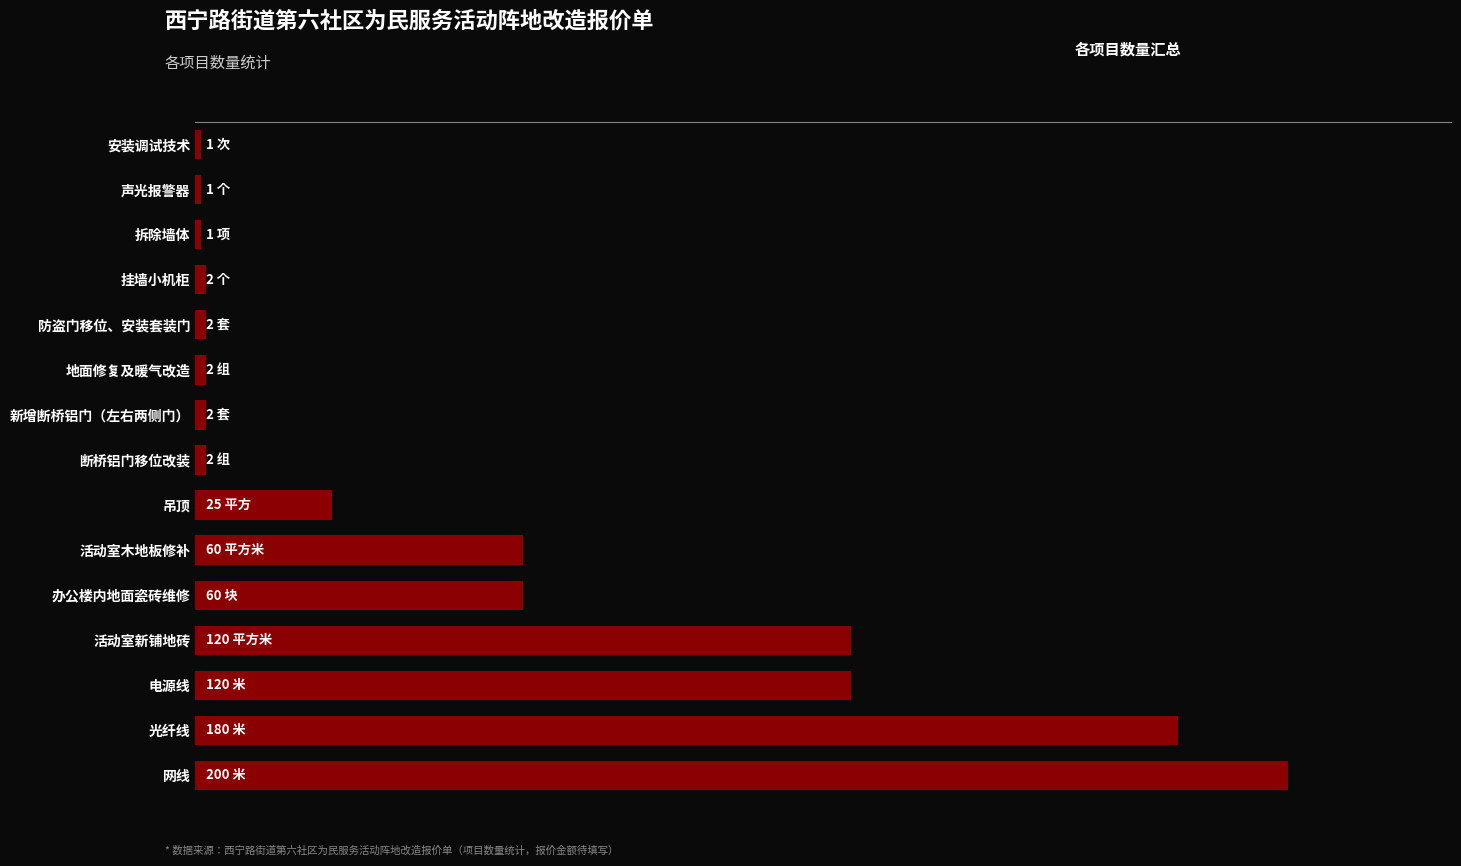

Are the bars horizontal?

Yes